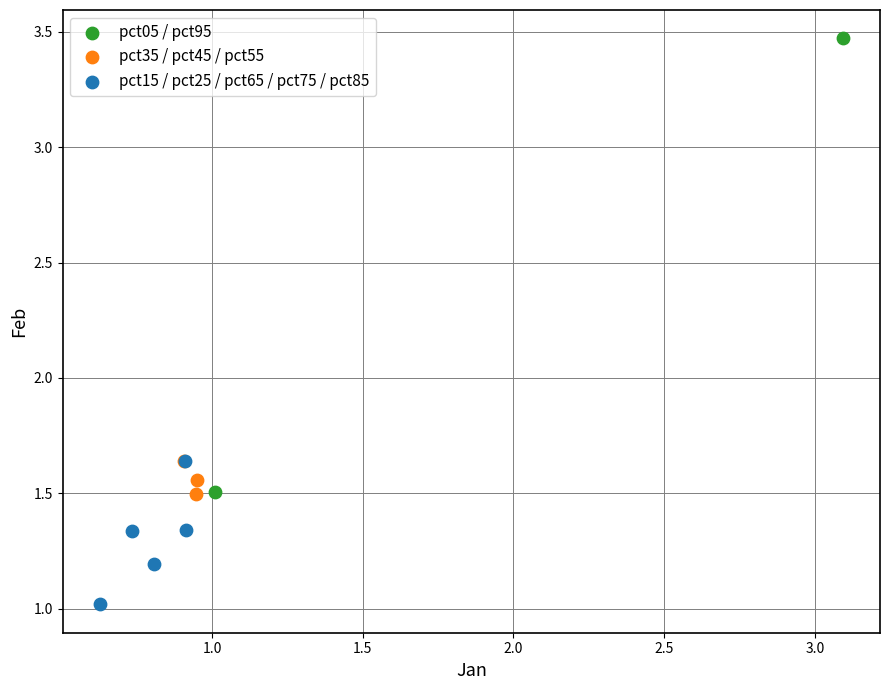

What are all the series names shown in the legend?

pct05 / pct95, pct35 / pct45 / pct55, pct15 / pct25 / pct65 / pct75 / pct85